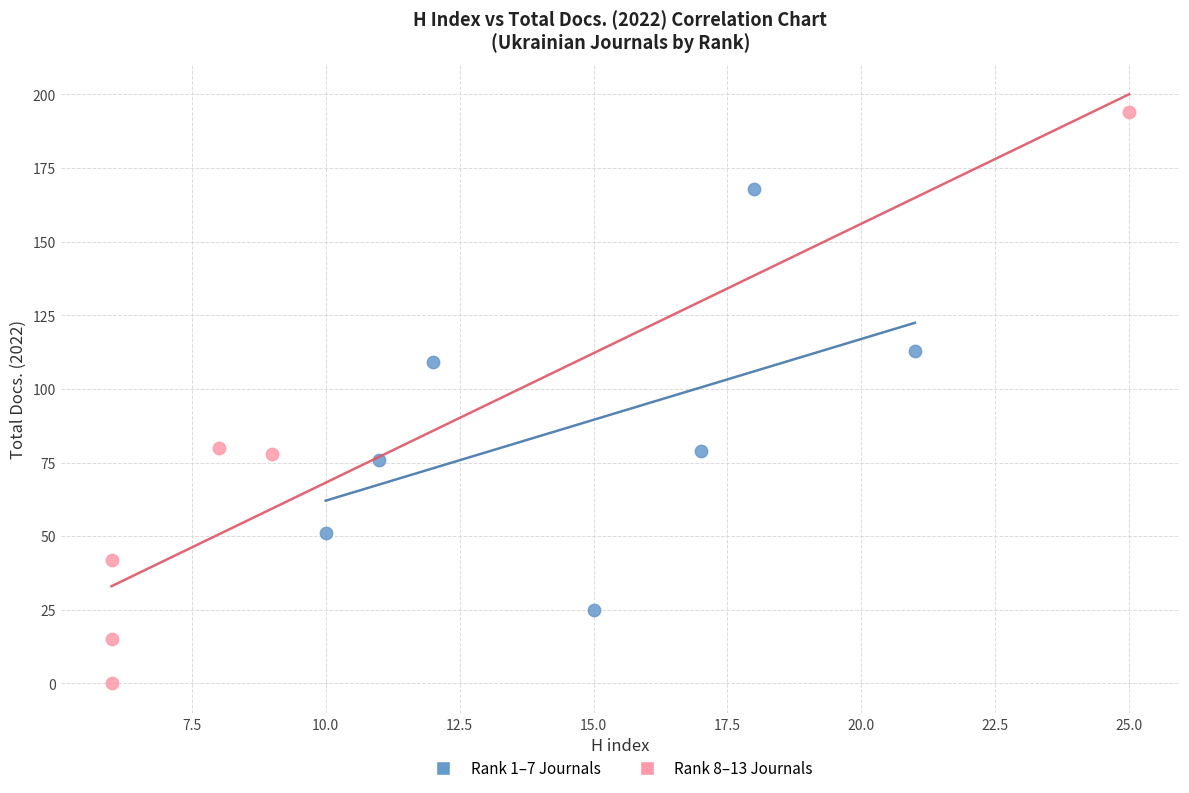

Which series contains the lowest Y value?

Rank 8–13 Journals